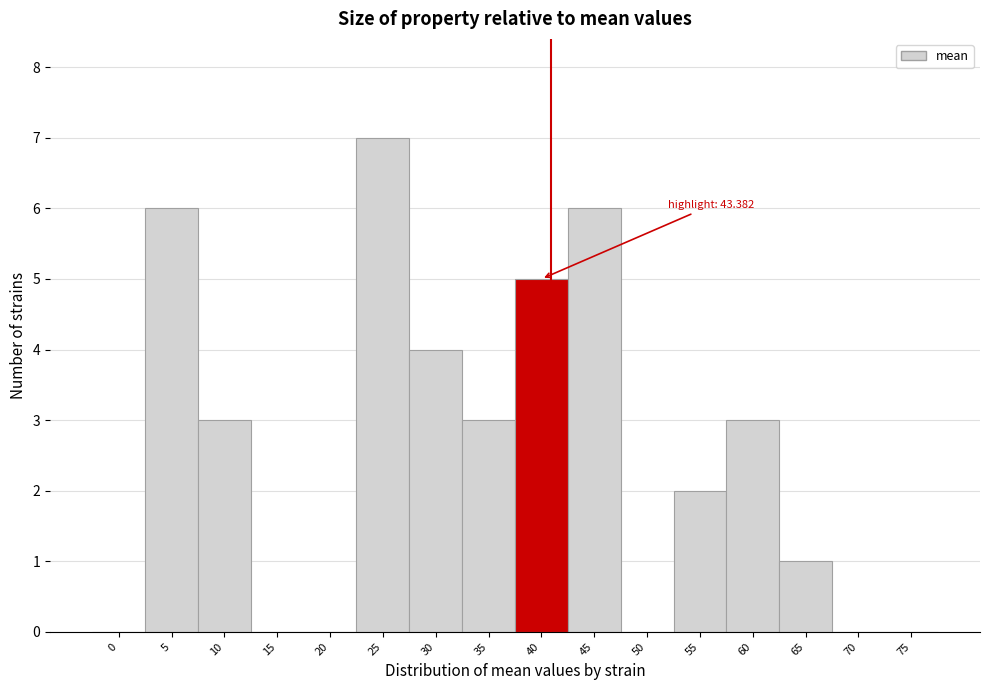

Reading left to right, what are all the values shown in this chart?

0=0	5=6	10=3	15=0	20=0	25=7	30=4	35=3	40=5	45=6	50=0	55=2	60=3	65=1	70=0	75=0